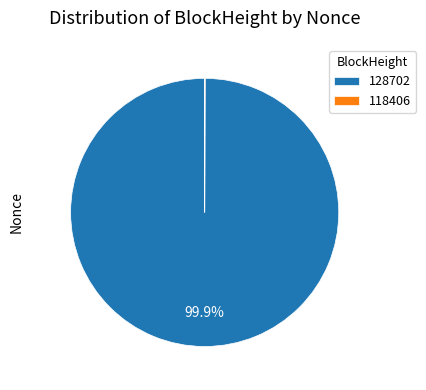

Which slice is the largest?

128702